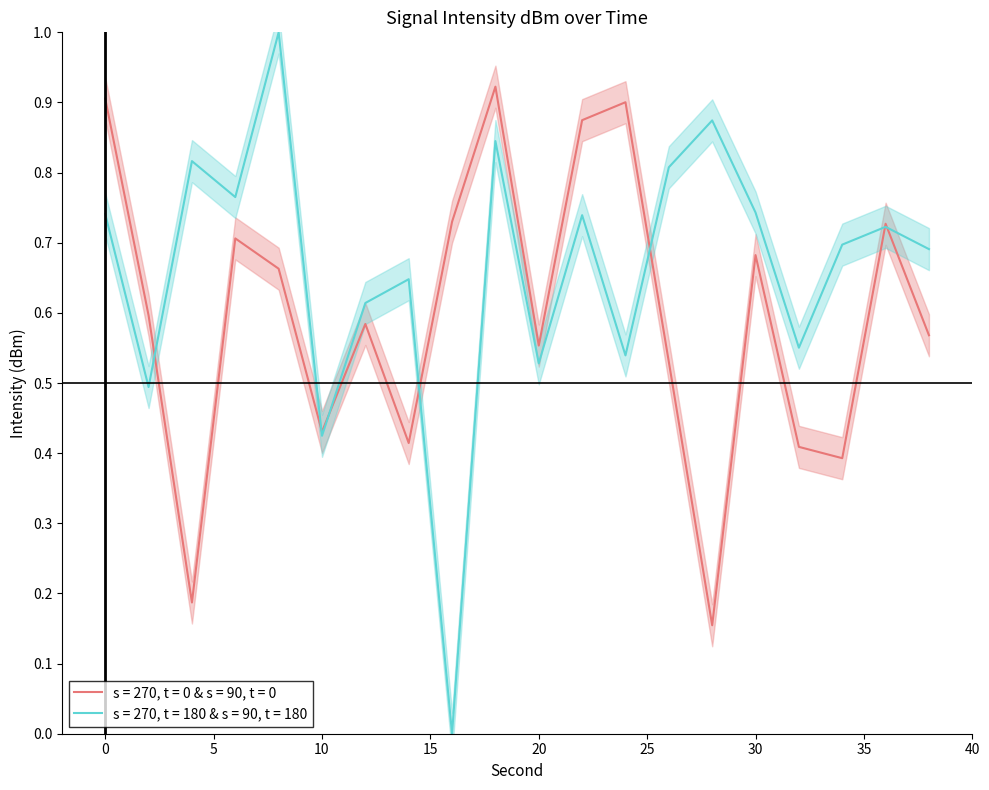

Reading right to left, transcribe all the data shown in this chart.

mean_intensity: 0.6	0.7	0.4	0.4	0.7	0.2	0.5	0.9	0.9	0.6	0.9	0.7	0.4	0.6	0.4	0.7	0.7	0.2	0.6	0.9
smoothed_intensity: 0.7	0.7	0.7	0.6	0.7	0.9	0.8	0.5	0.7	0.5	0.8	0.0	0.6	0.6	0.4	1.0	0.8	0.8	0.5	0.7